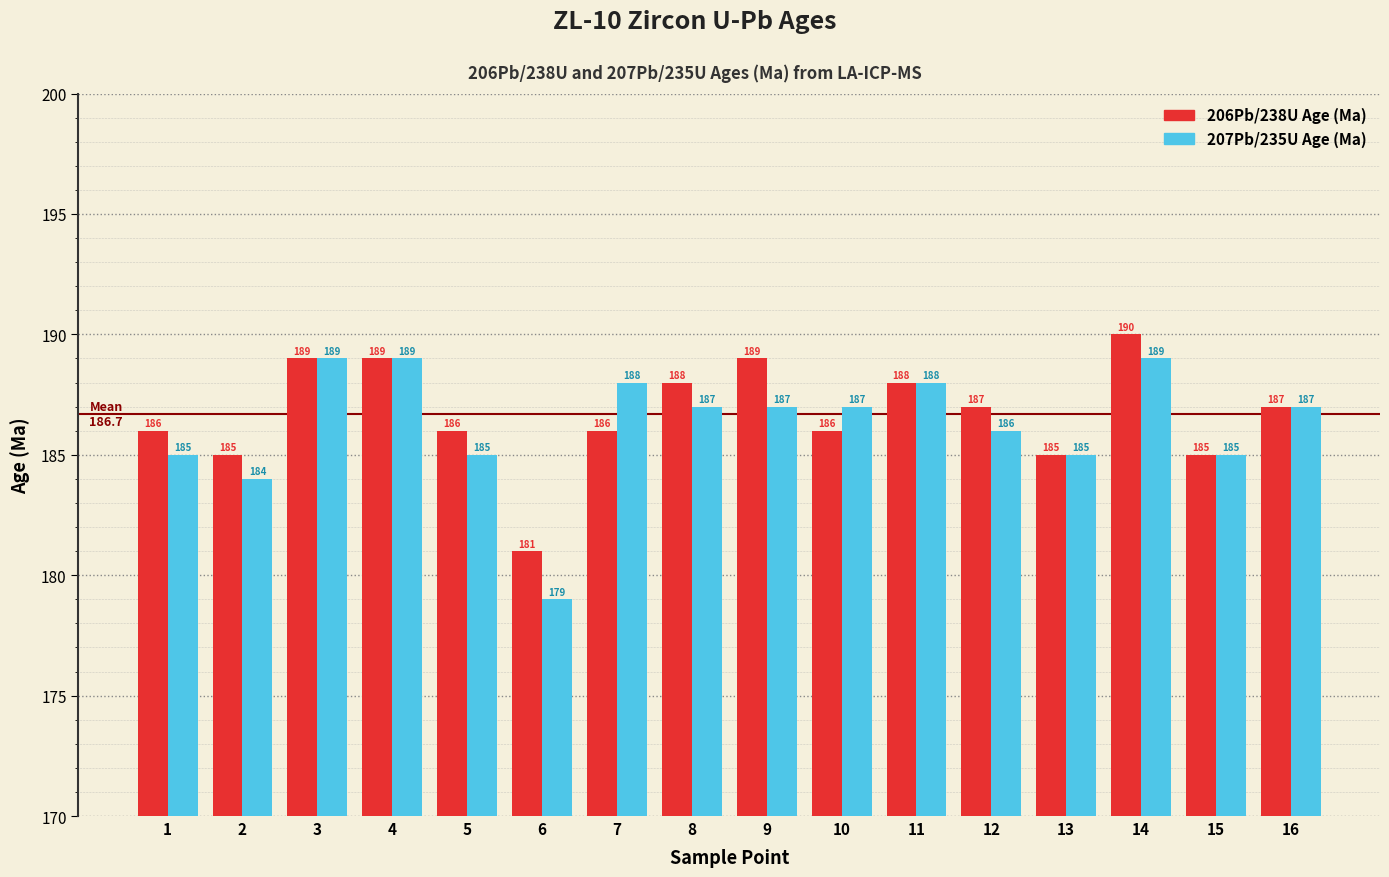

How many categories are shown in the chart?

16